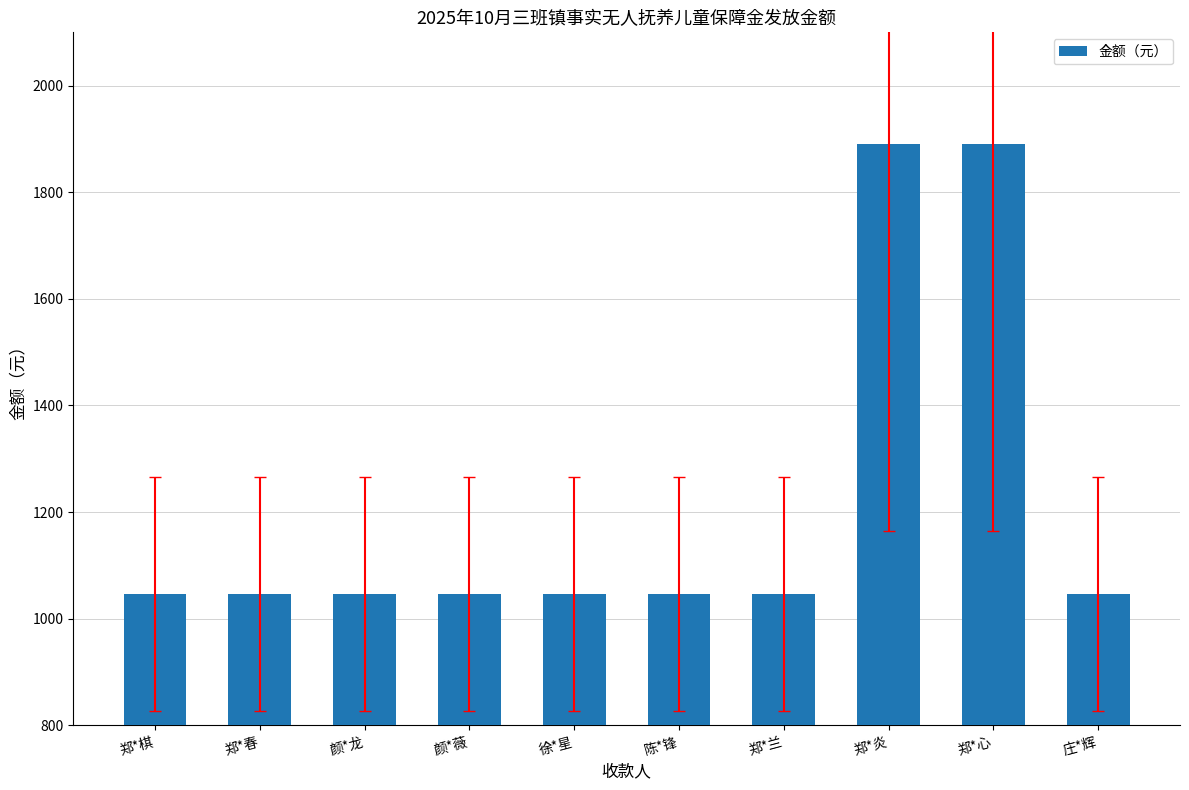

What position from the left is 陈*锋?

6